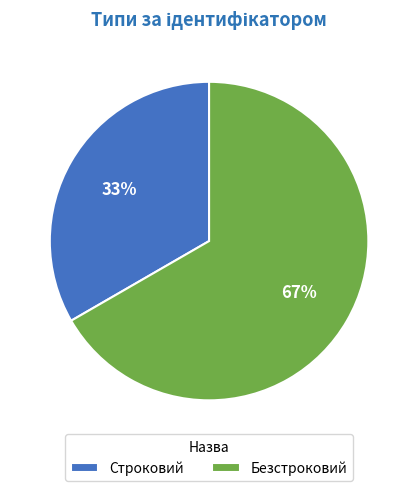

What is the ratio of the value at Безстроковий to the value at Строковий?

2.0